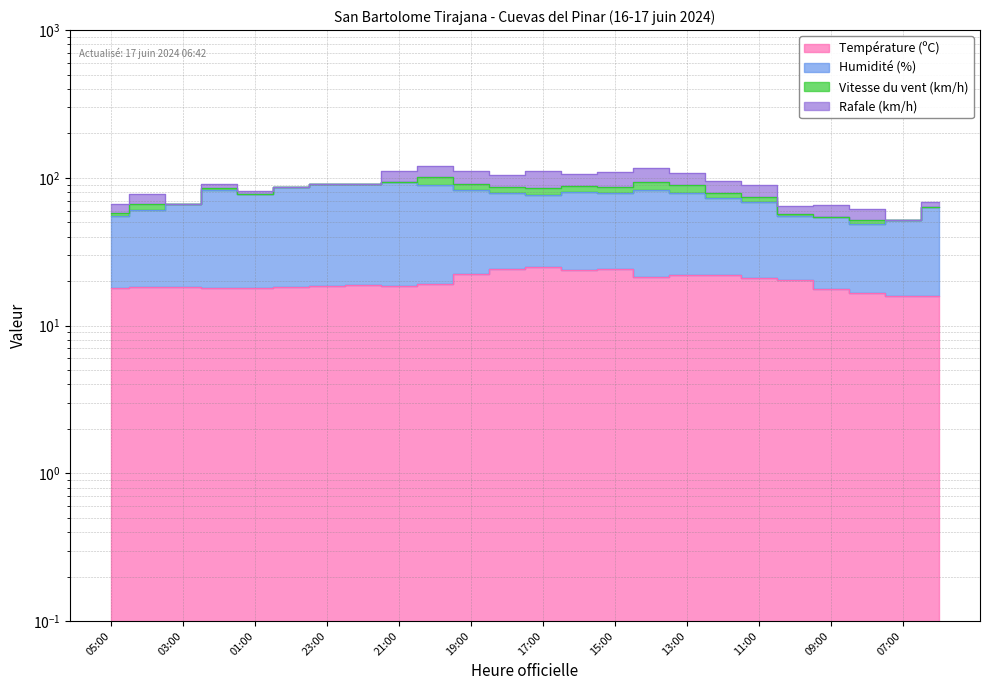

Is it true that Humidité (%) equals 17.2 at 06:00?

False